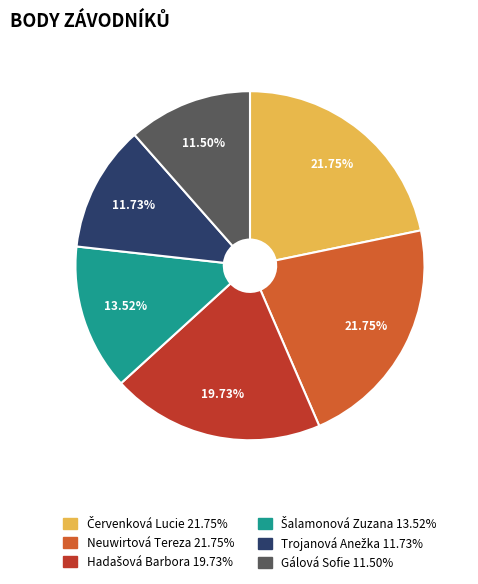

Is there a majority slice in this chart?

No